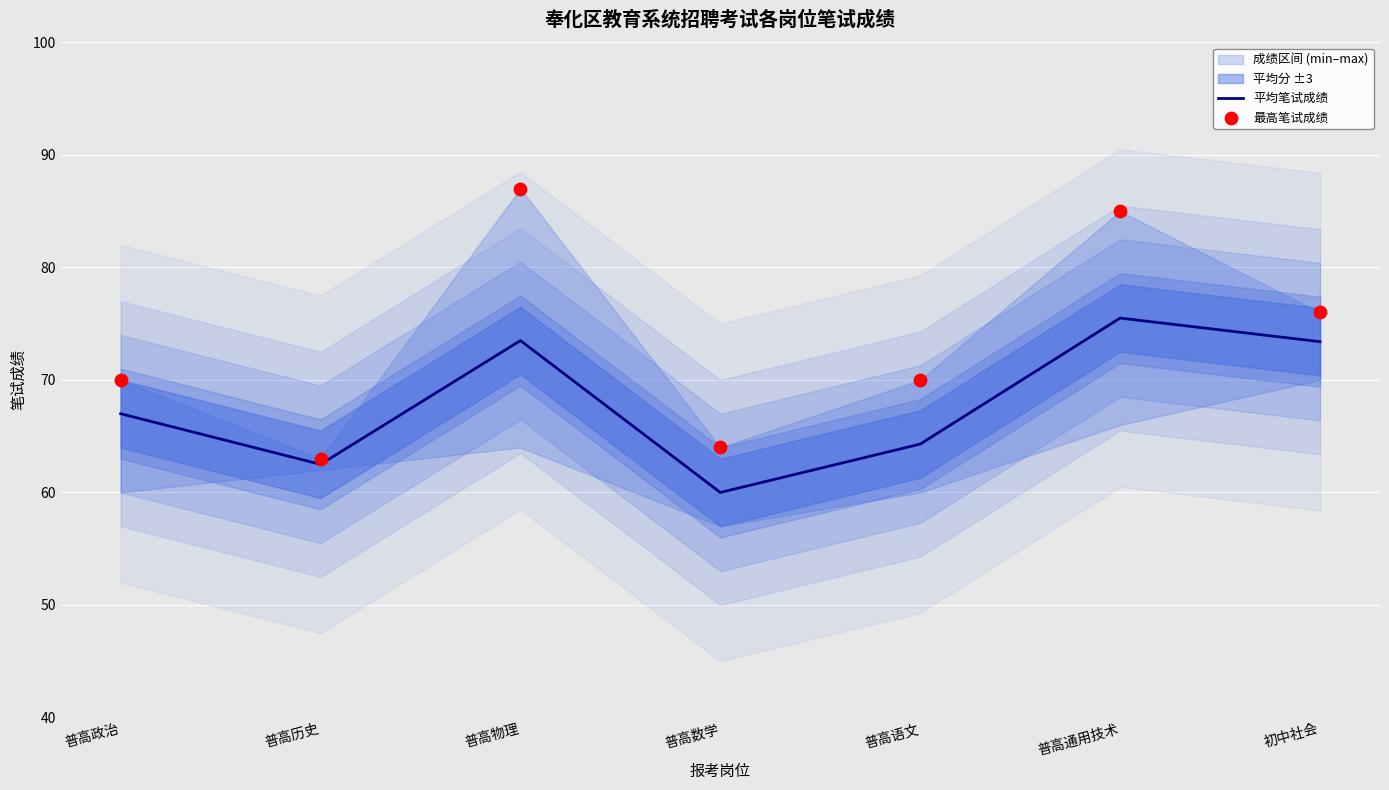

At which category is the sum across all series the highest?

普高物理